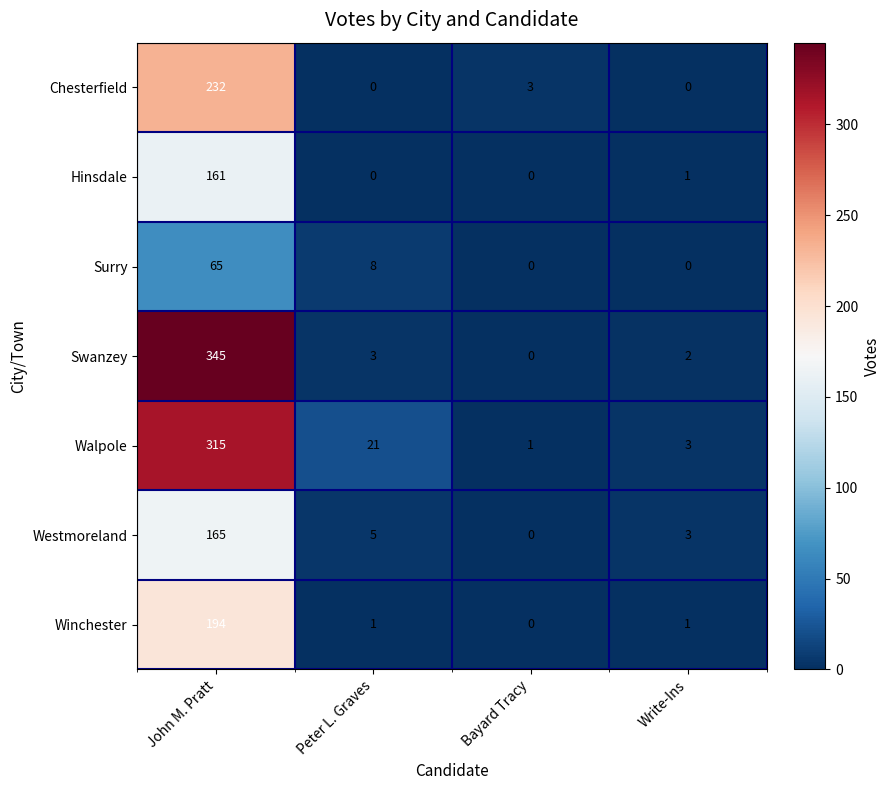

How many positive values does the Surry series have?

2